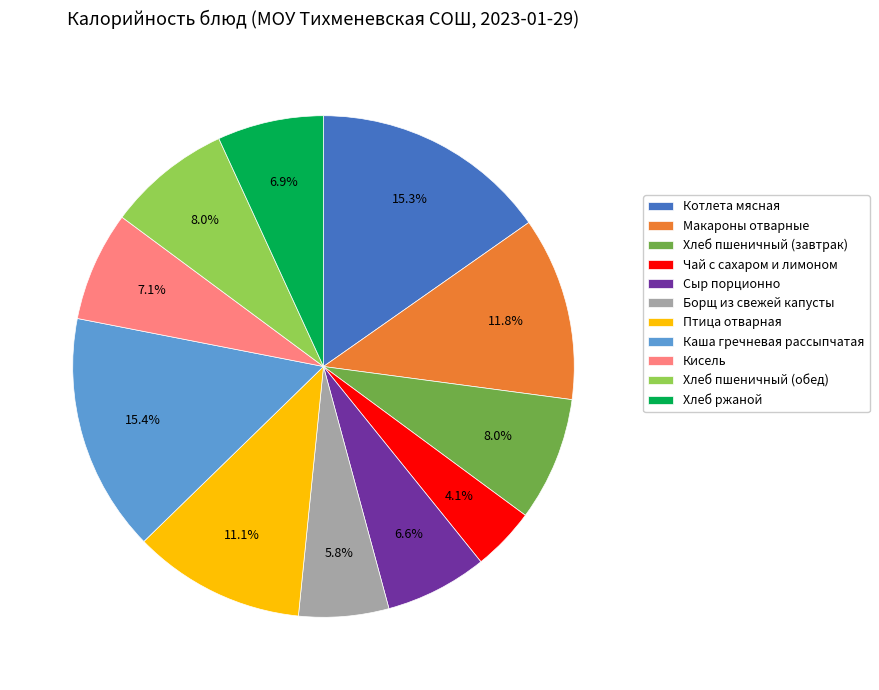

The Каша гречневая рассыпчатая slice represents 15% of the pie. True or false?

True